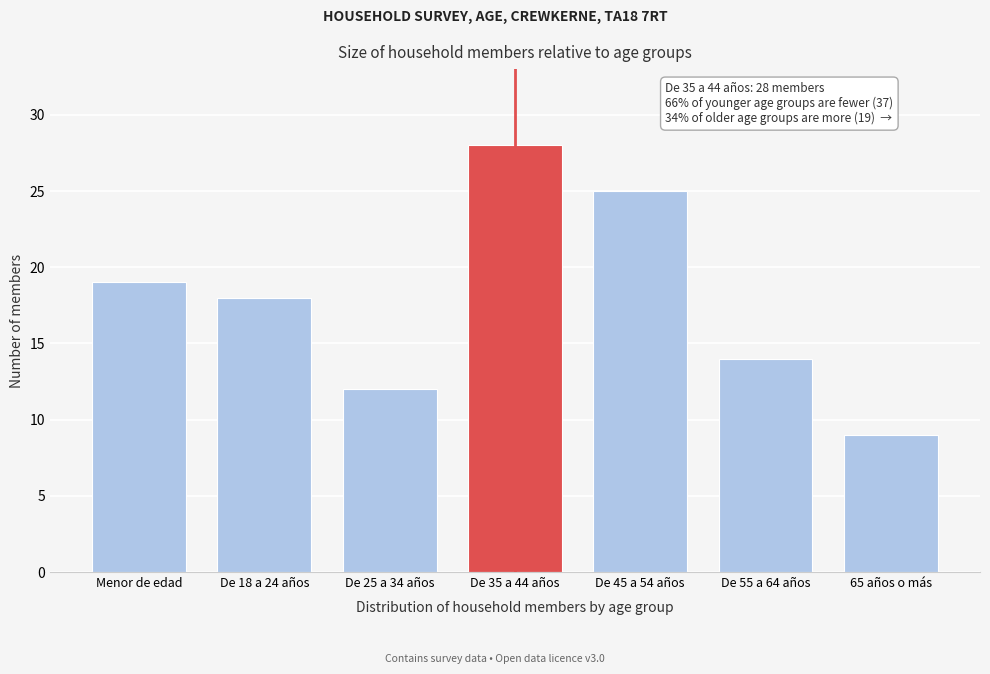

Reading left to right, extract all data points from this chart.

Menor de edad=19	De 18 a 24 años=18	De 25 a 34 años=12	De 35 a 44 años=28	De 45 a 54 años=25	De 55 a 64 años=14	65 años o más=9